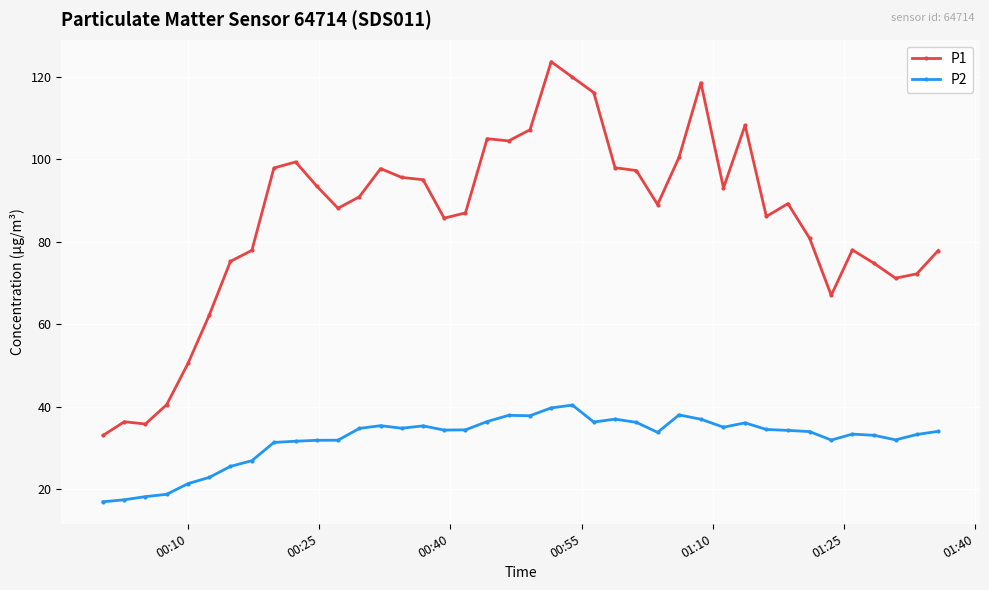

What is the difference between the maximum and minimum values in the P2 series?

23.4